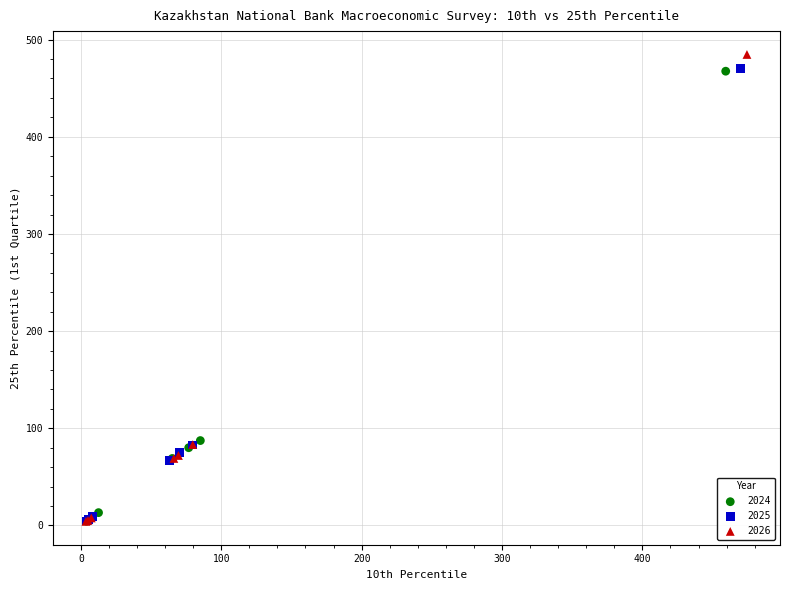

Which series has the widest spread of Y values?

2026